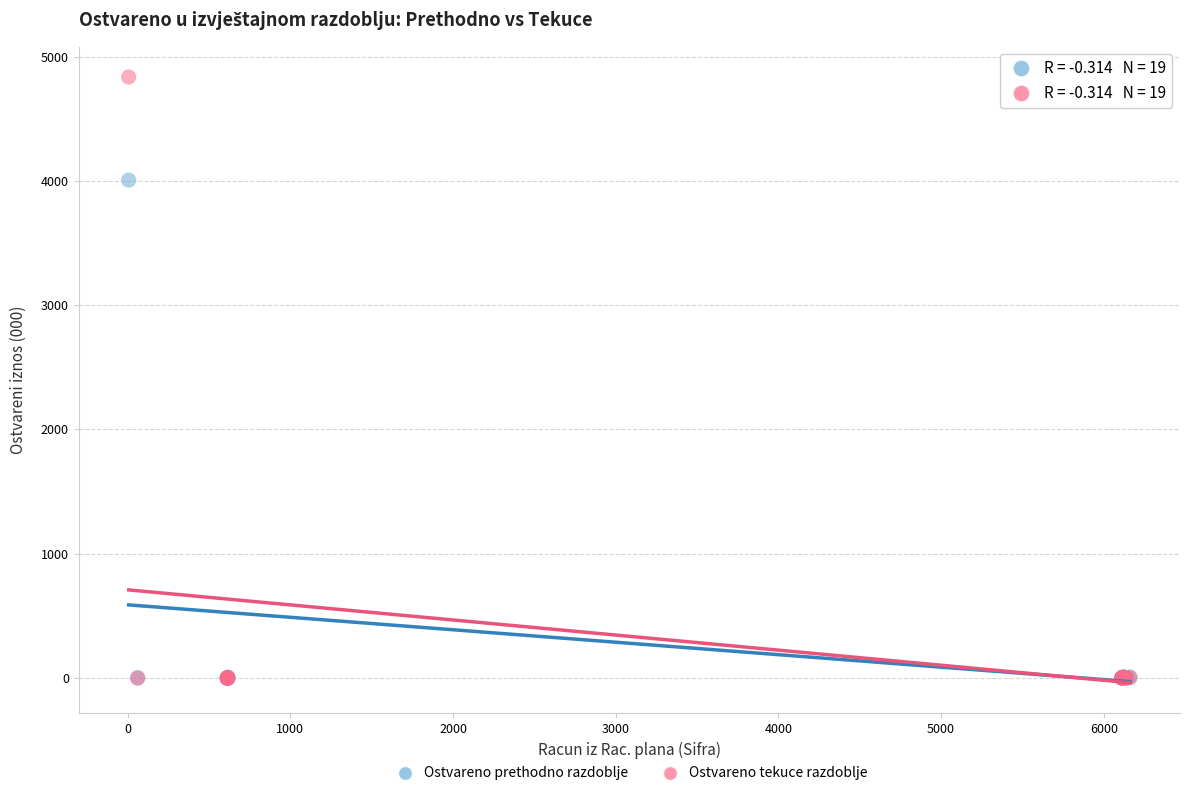

Which series has the largest Y range (max minus min)?

Ostvareno tekuce razdoblje